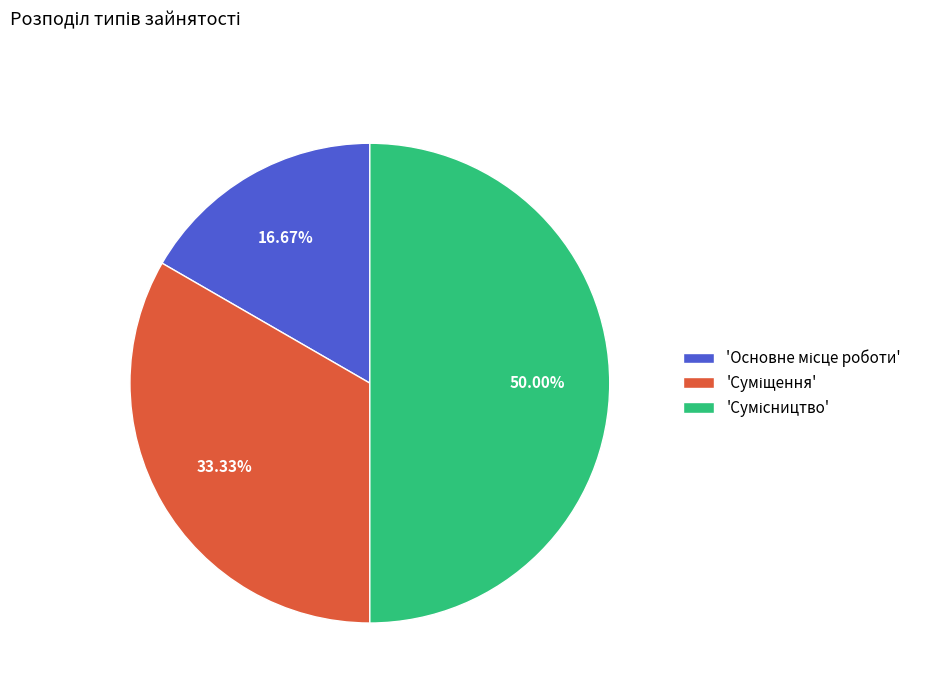

Which category has the biggest portion of the pie?

Сумісництво